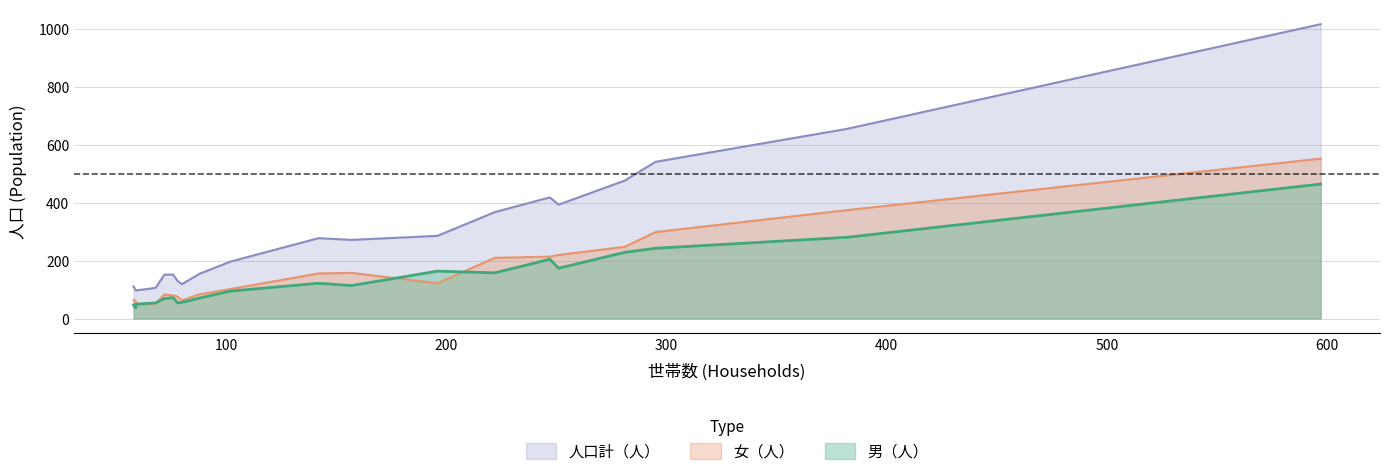

Which series ends up on top after the final intersection of 女（人） and 男（人）?

女（人）